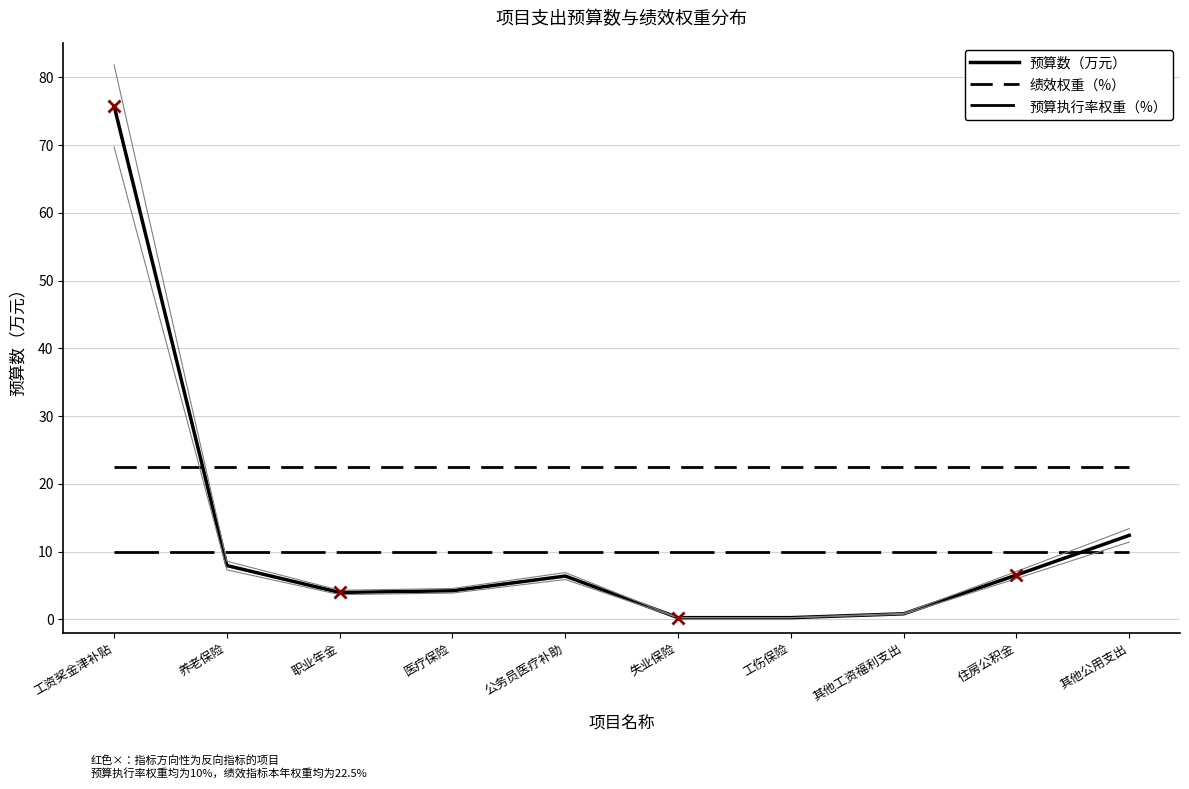

What is the greatest value displayed?

75.8